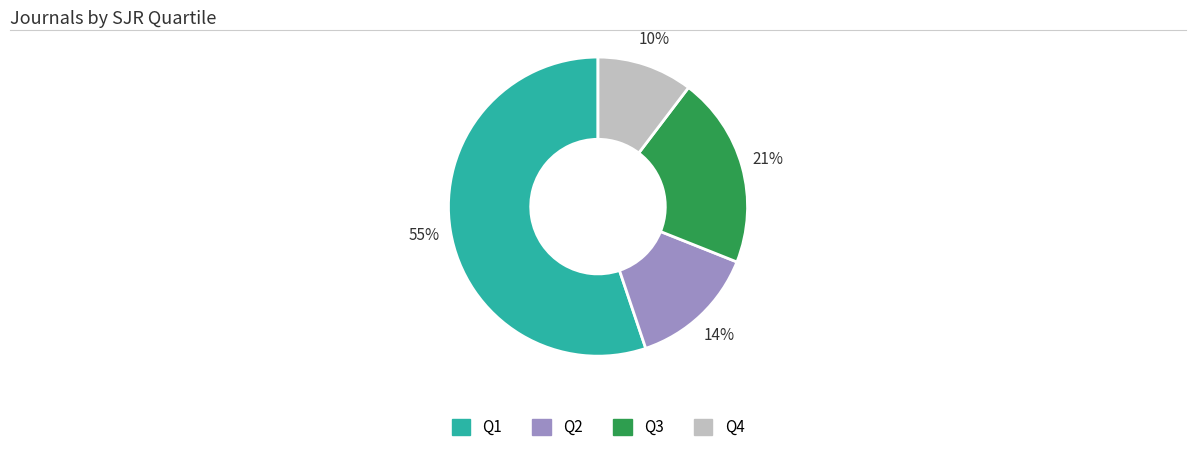

Which has a higher value, Q1 or Q4?

Q1